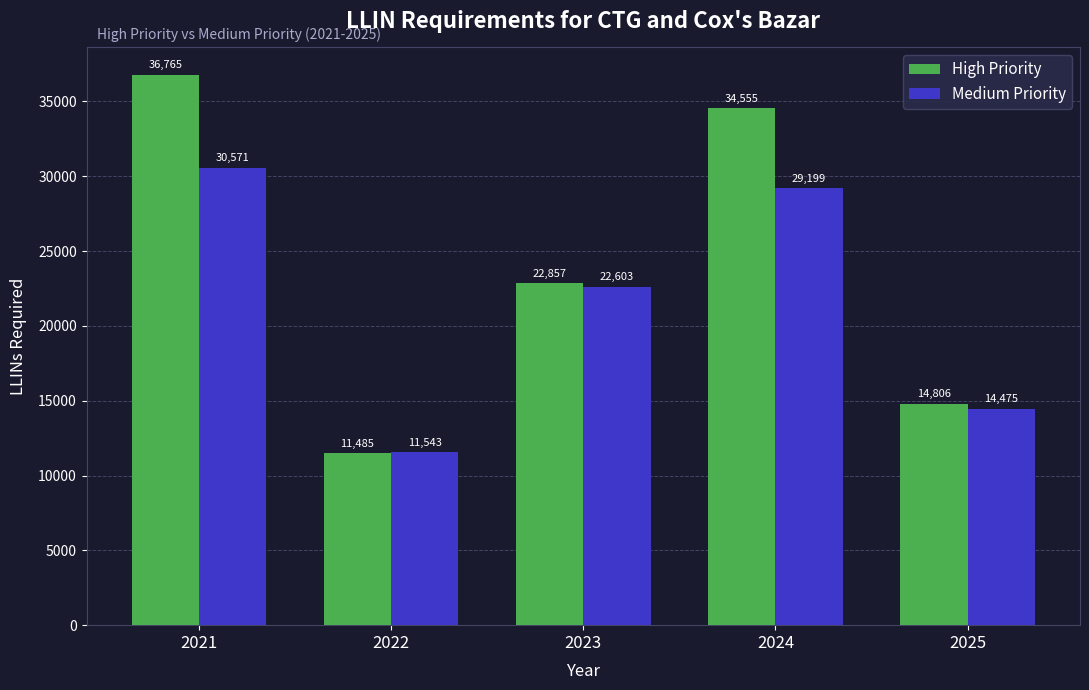

Are the bars grouped side by side (vs. stacked)?

Yes